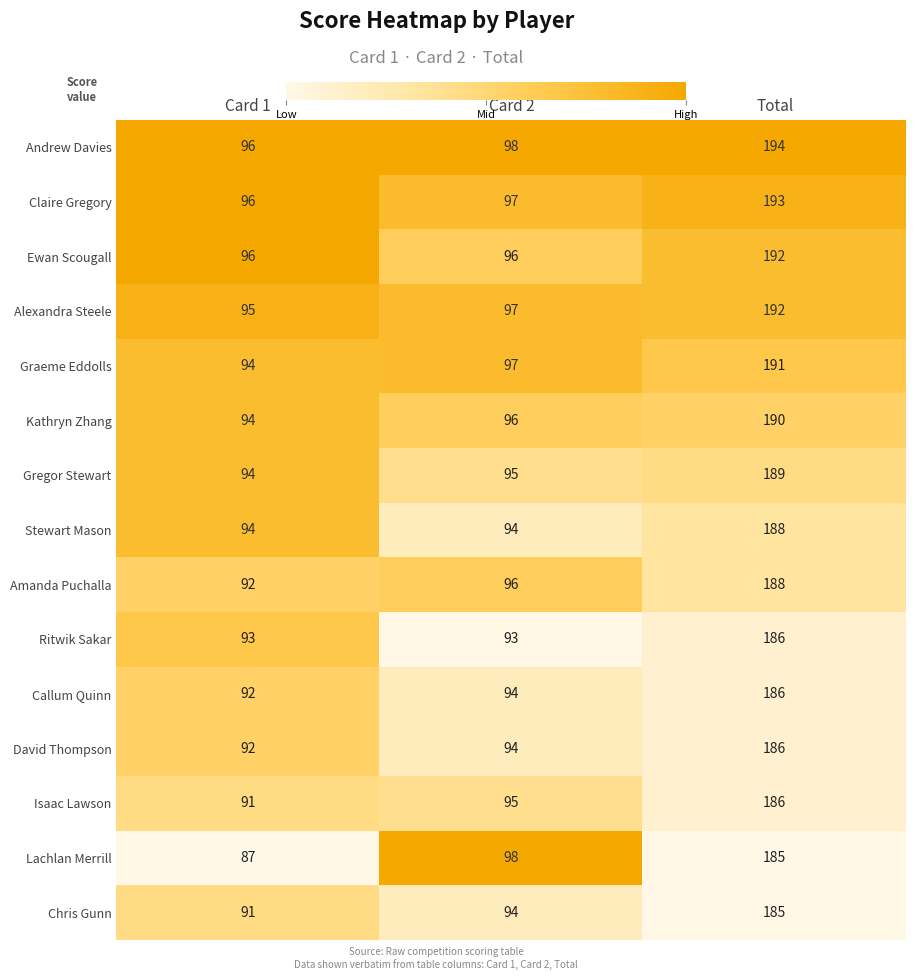

What is the difference between the maximum and minimum values in the Chris Gunn series?

94